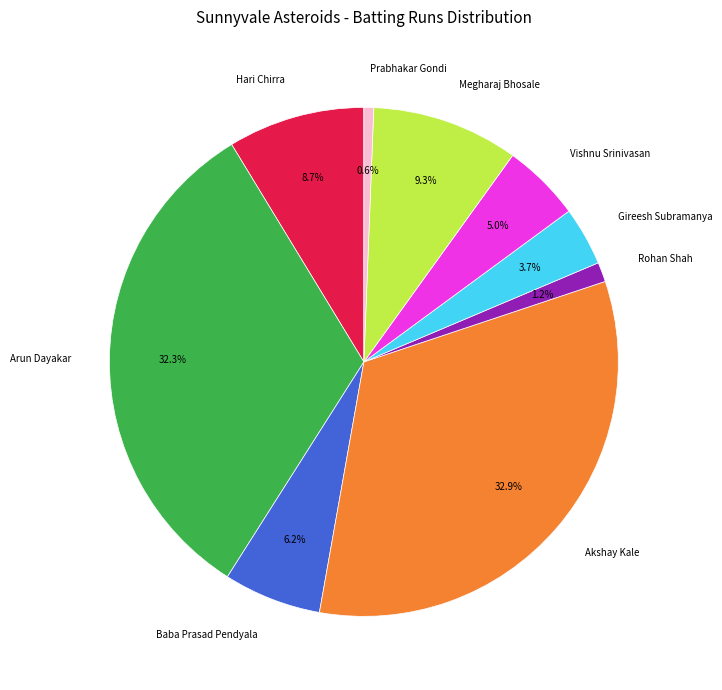

What is the smallest slice in the pie chart?

Prabhakar Gondi